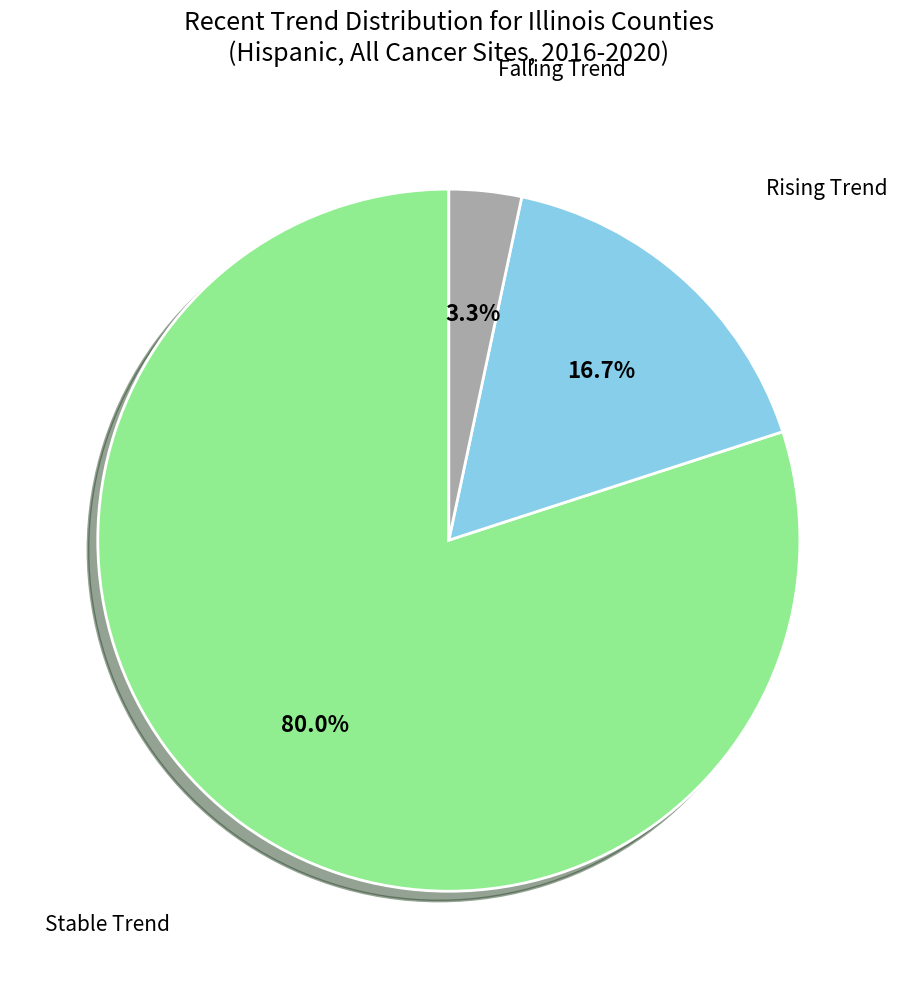

Is there a majority slice in this chart?

Yes